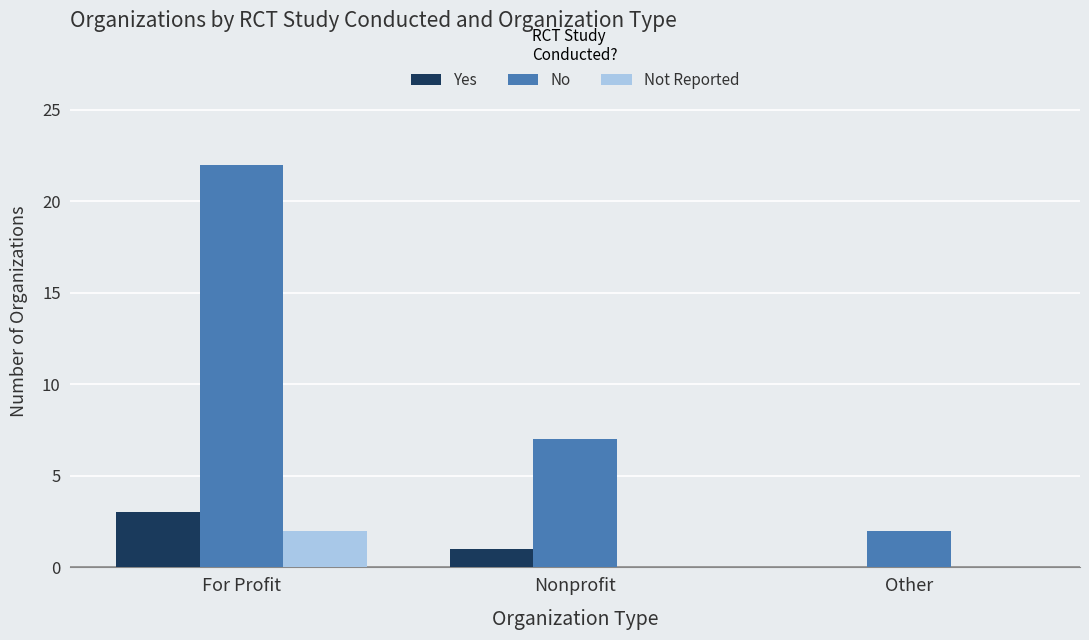

What is the spread (max minus min) of values at For Profit?

20